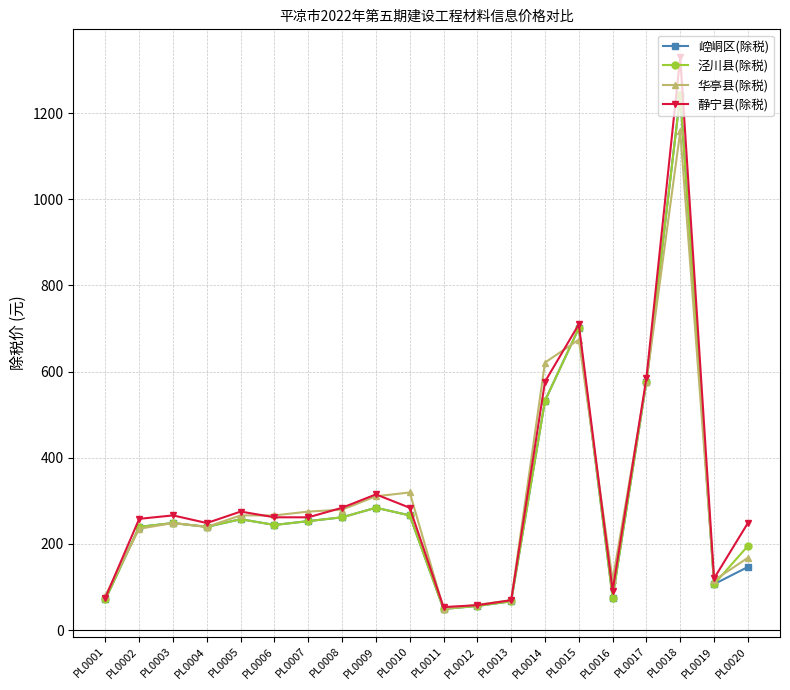

What is the total value across all series at PL0015?

2785.5